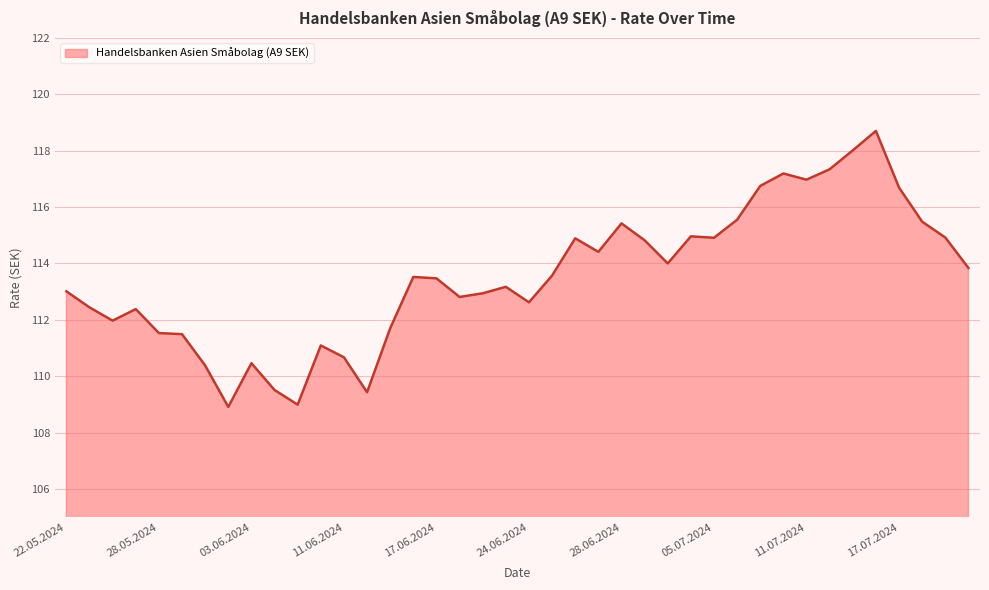

Approximately how many times larger is the value at 26 compared to 15?

1.0